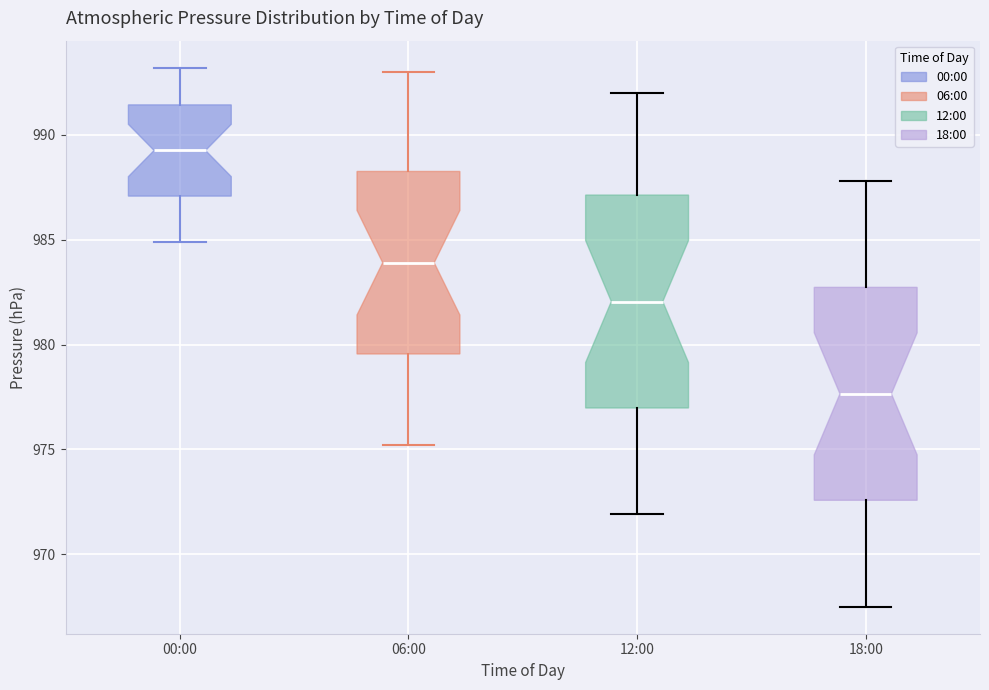

Which box has the lowest median line?

18:00